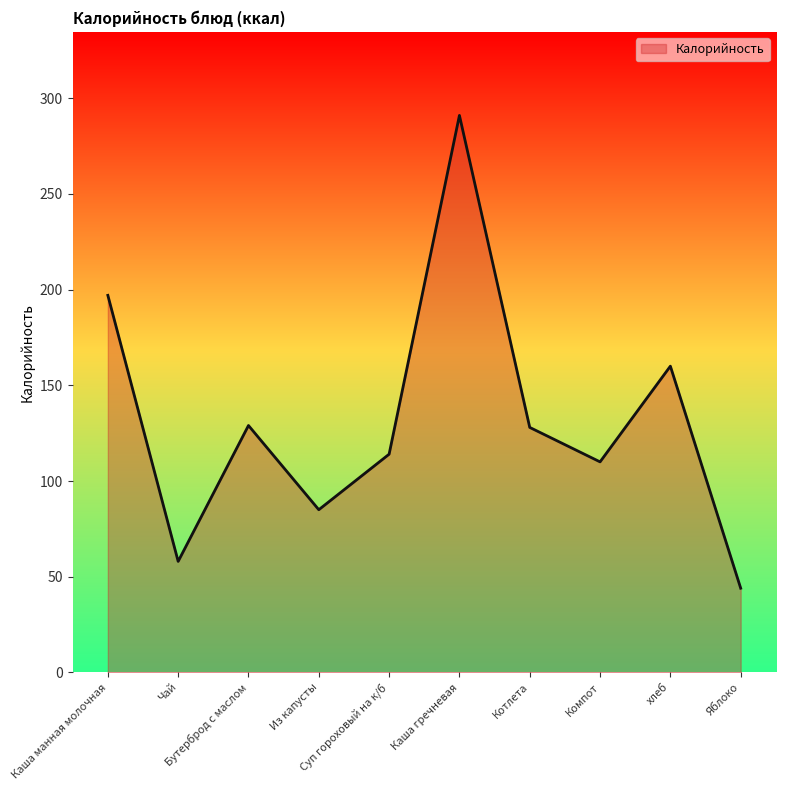

What is the difference between the maximum and minimum values?

247